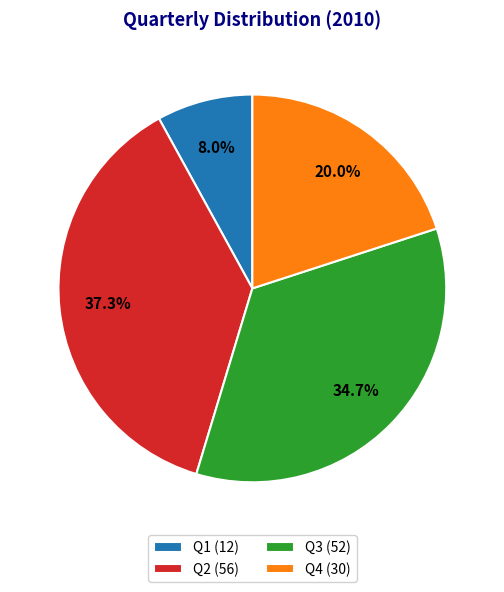

Count the number of slices in the pie.

4